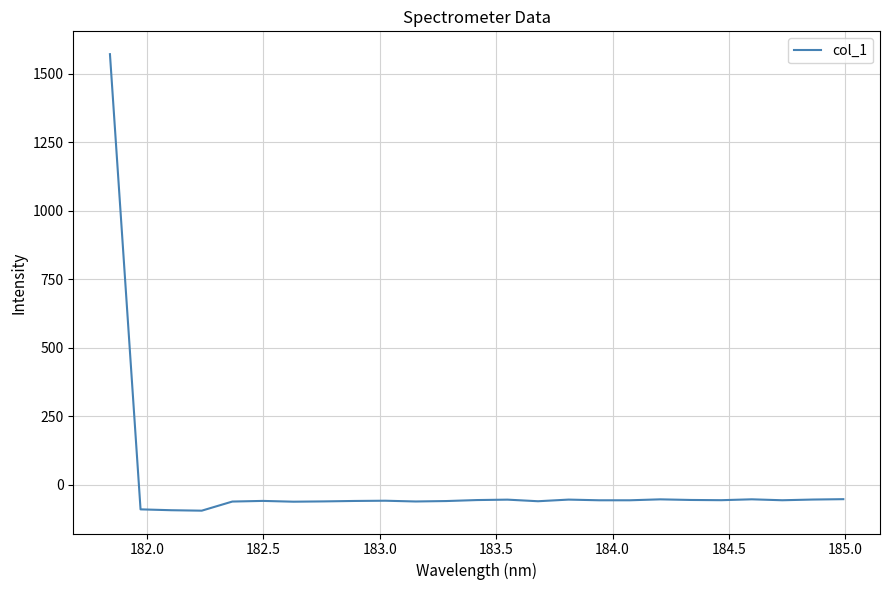

What is the greatest value displayed?

1571.7